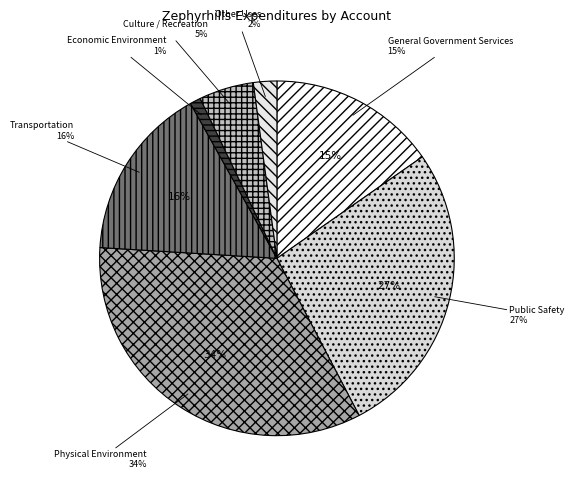

Does Transportation represent more than half of the total?

No